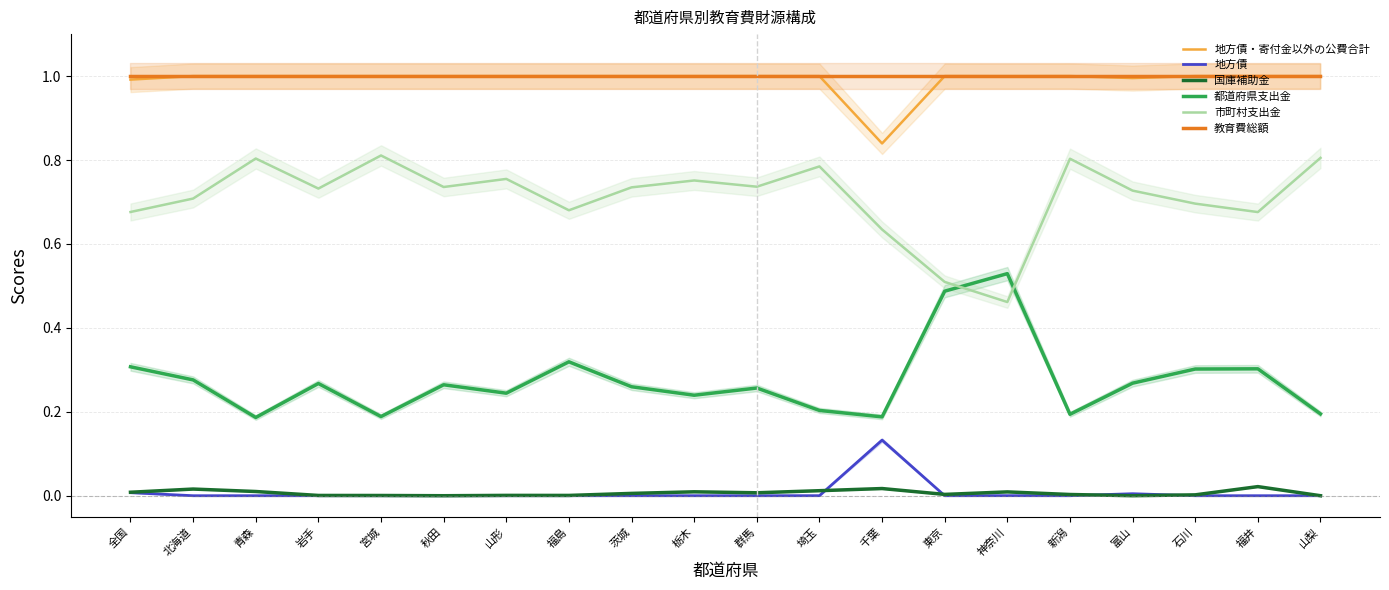

In 地方債・寄付金以外の公費合計, how many points are lower than both neighbors (excluding endpoints)?

3